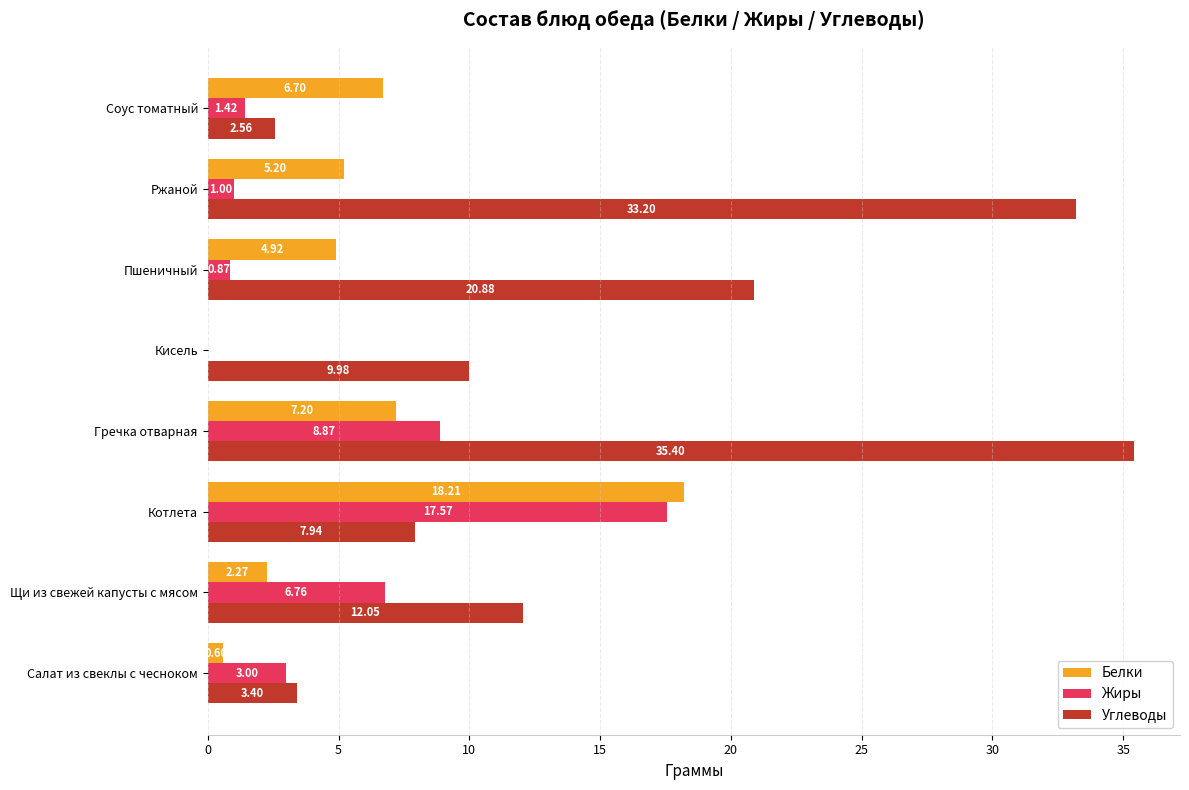

Is the value of Жиры at Гречка отварная greater than the value of Углеводы at Ржаной?

No